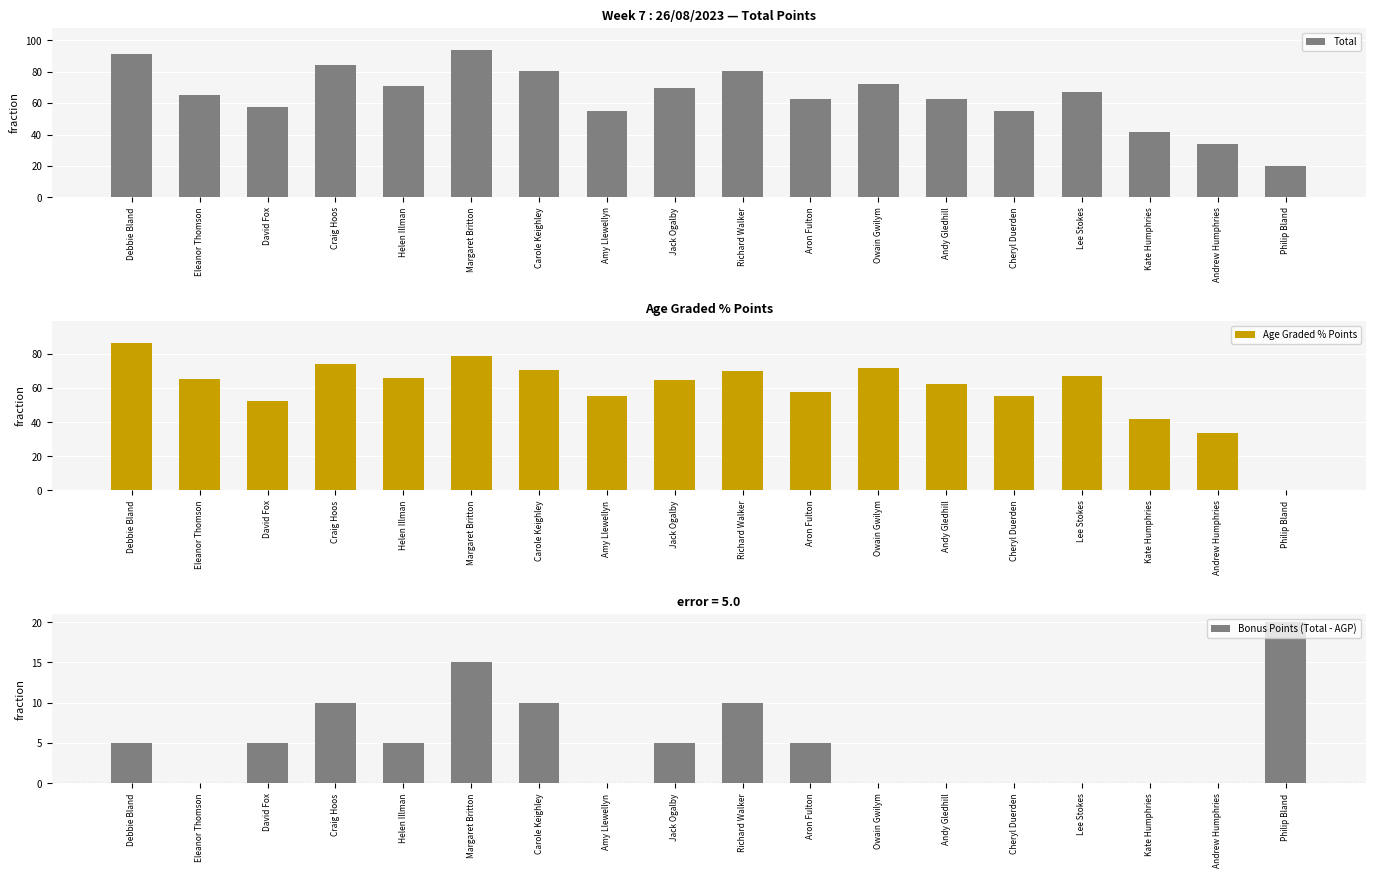

At which label does Bonus Points (Total - AGP) first exceed 5?

Craig Hoos